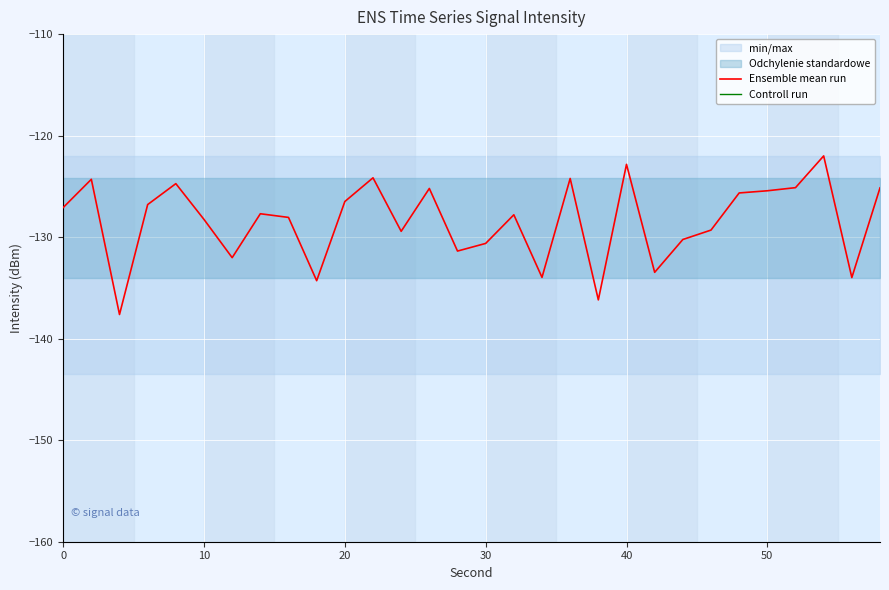

What is the maximum value for Ensemble mean run?

-122.0